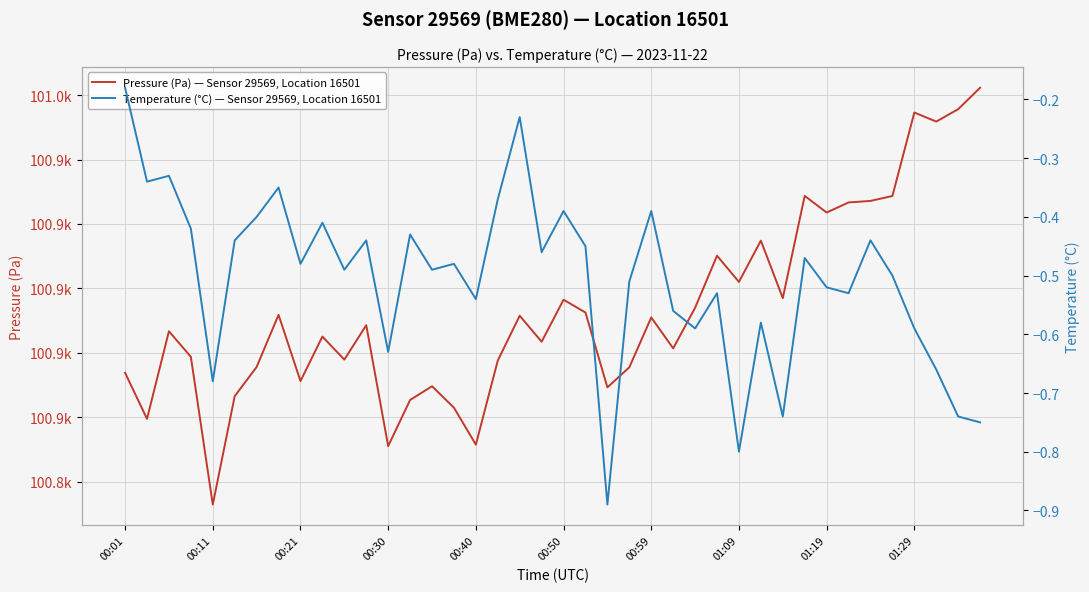

What is the maximum value shown in the chart?

100962.3